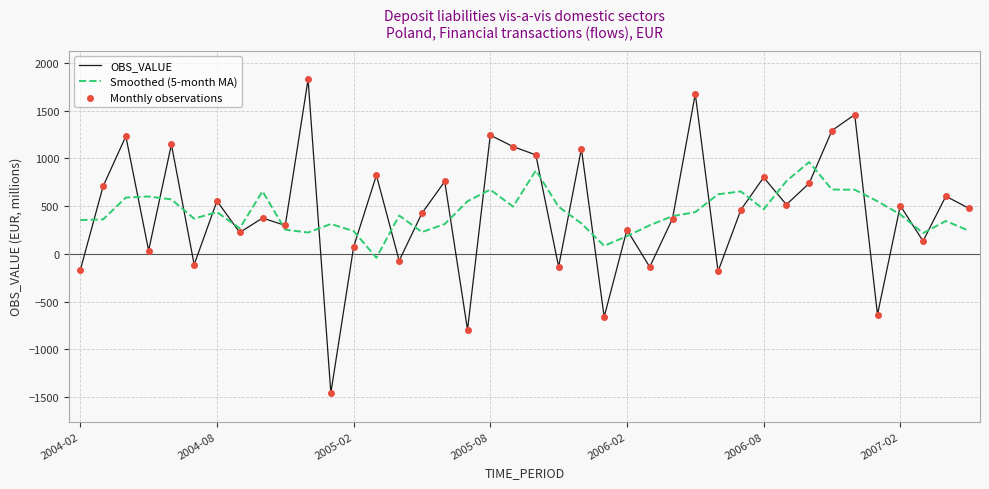

Which series has the widest spread of values?

OBS_VALUE